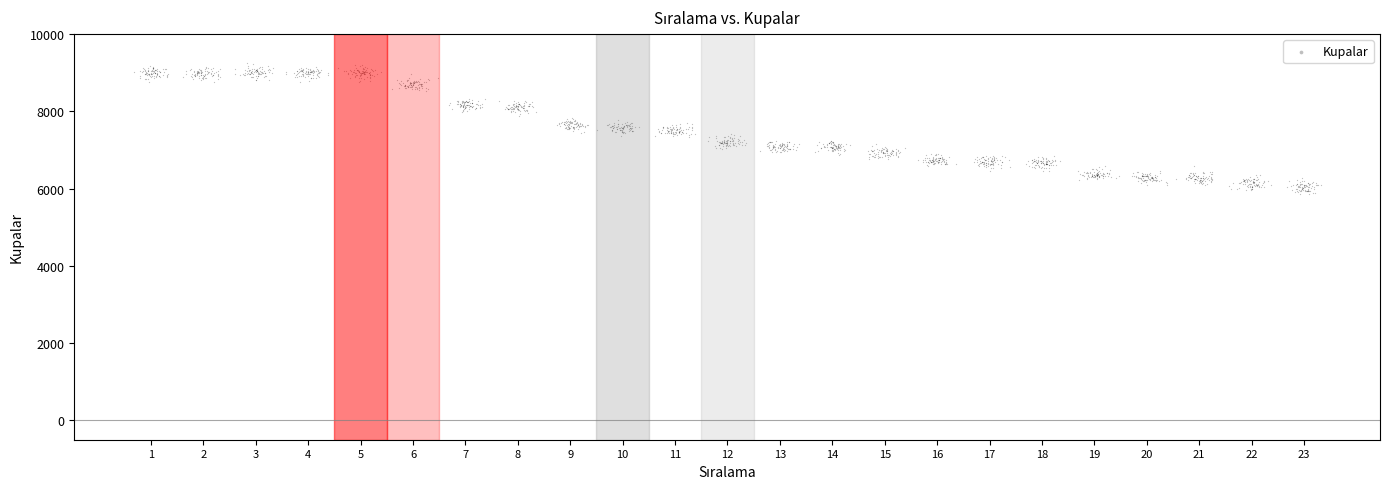

What is the range of Y values (max minus min)?

3398.0